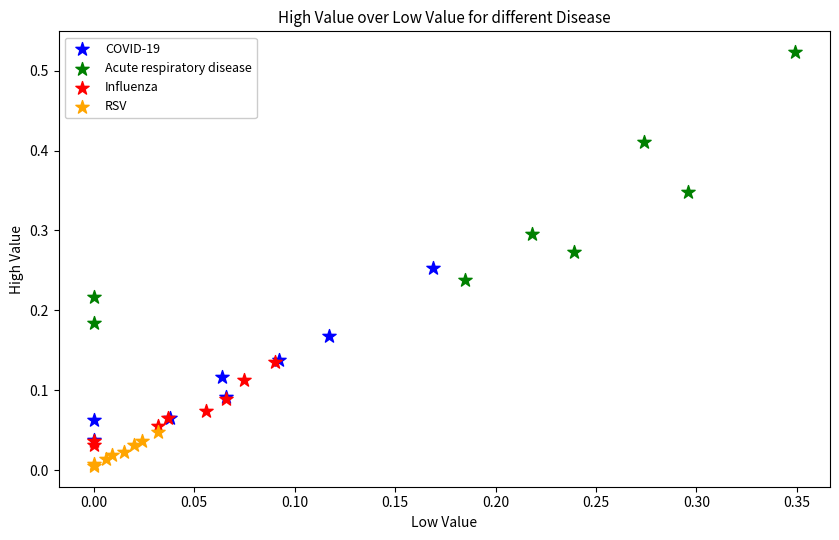

Which series has the largest Y range (max minus min)?

Acute respiratory disease